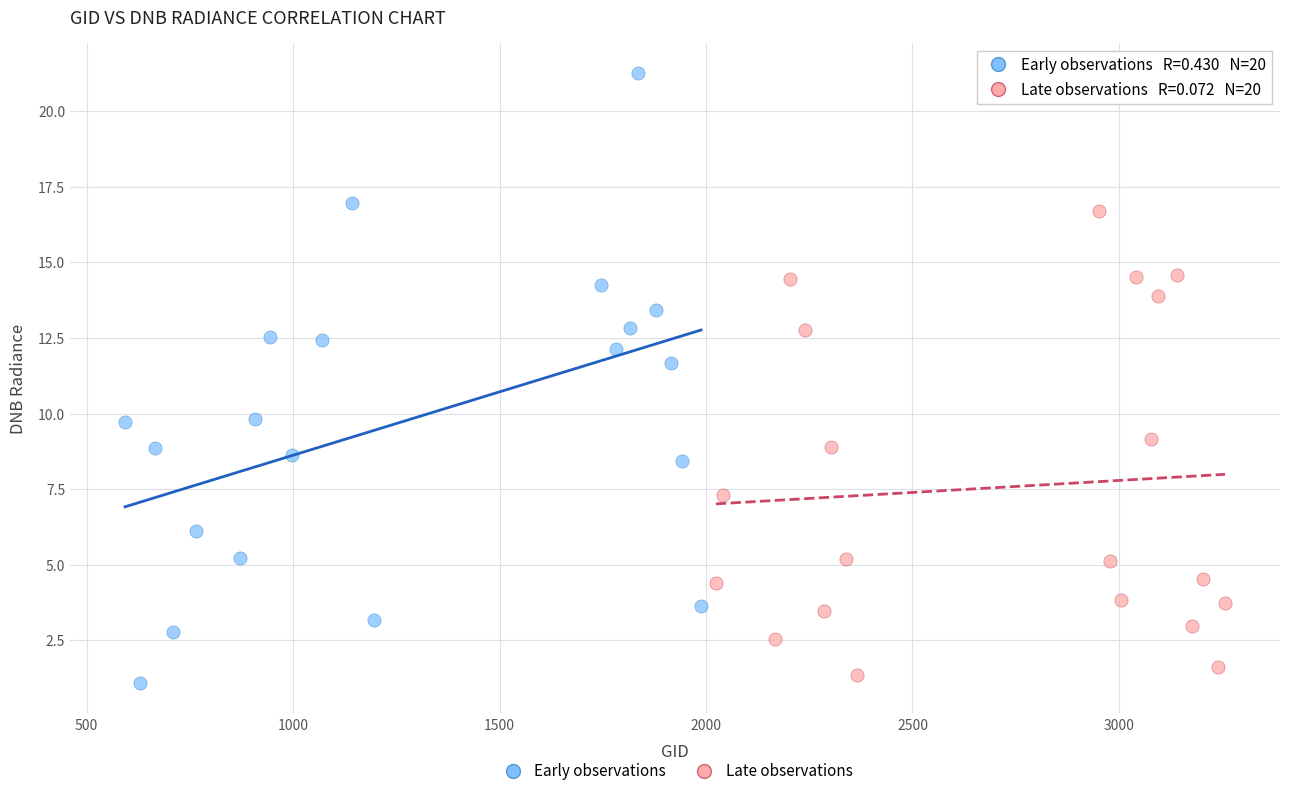

Which series contains the highest Y value?

Early observations